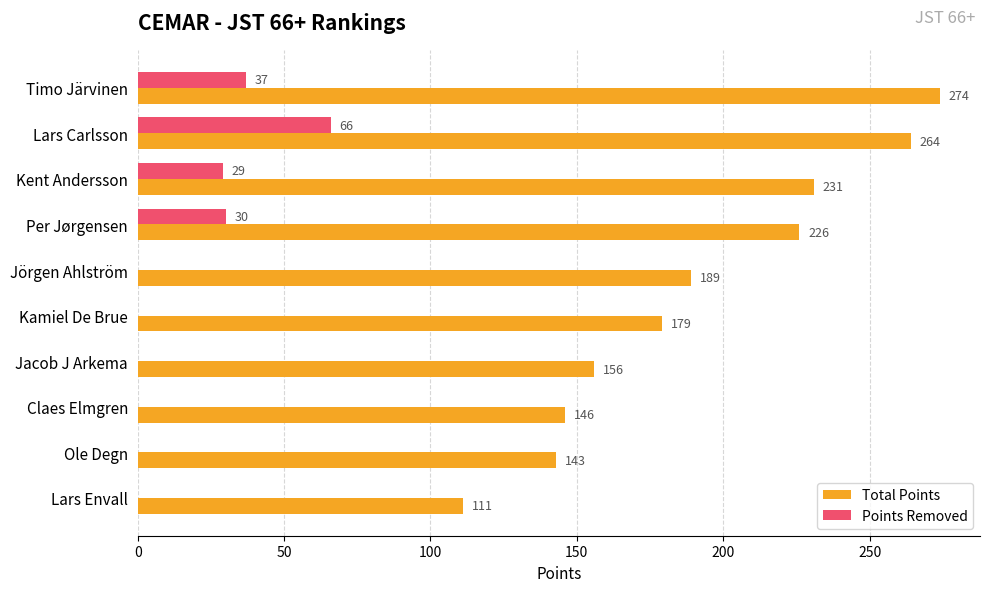

At which label is Total Points closest to 192?

Jörgen Ahlström